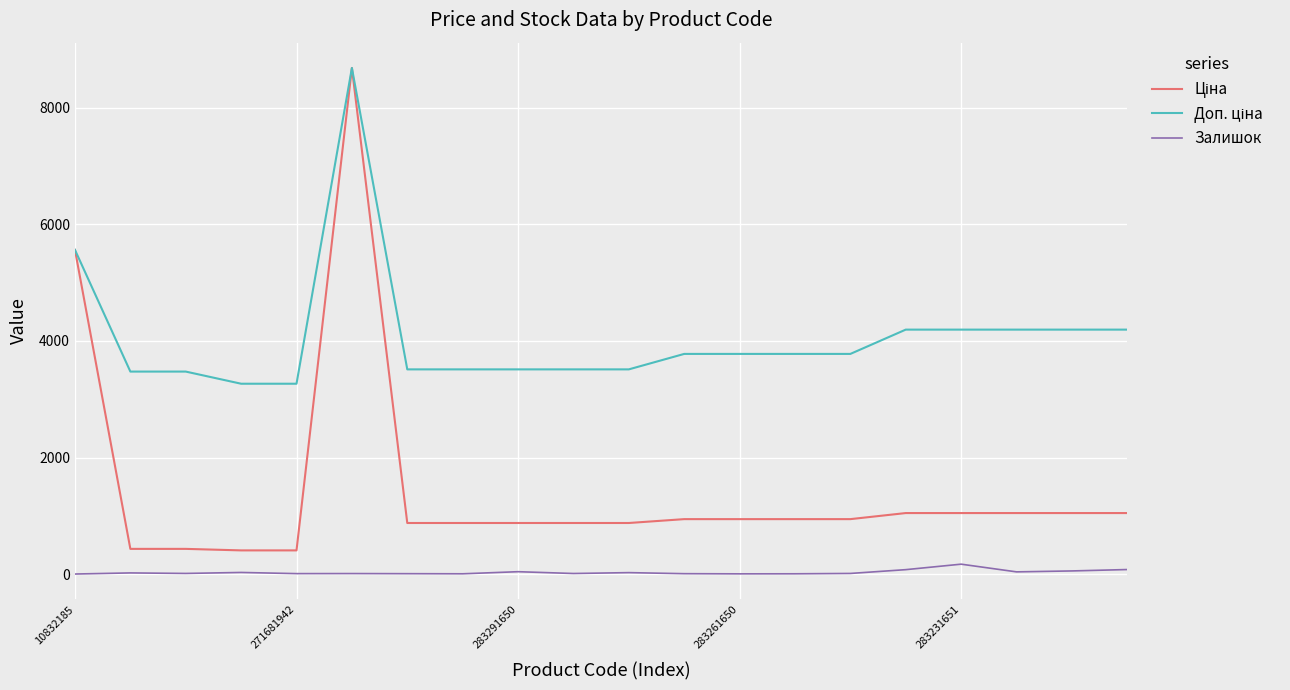

What is the greatest value displayed?

8679.5